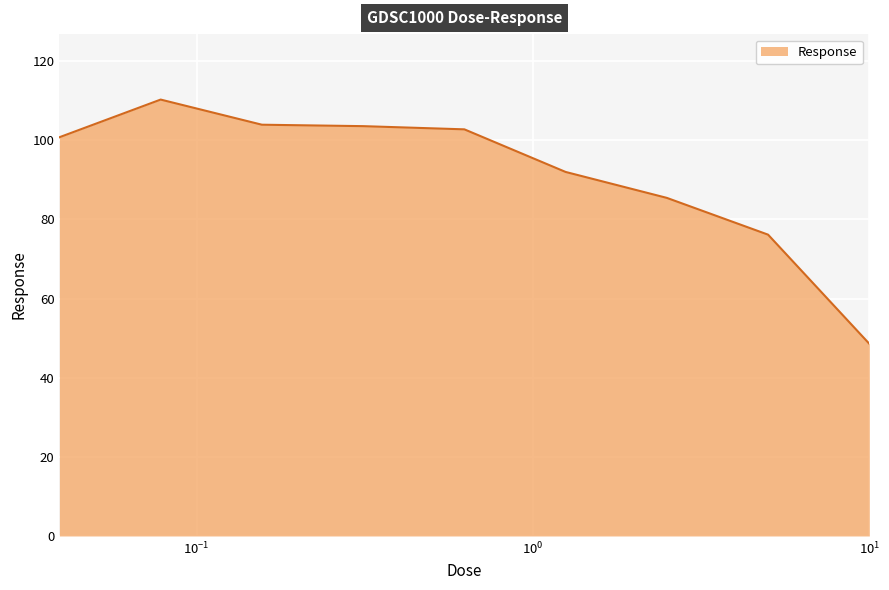

What is the difference between the maximum and minimum values?

61.7